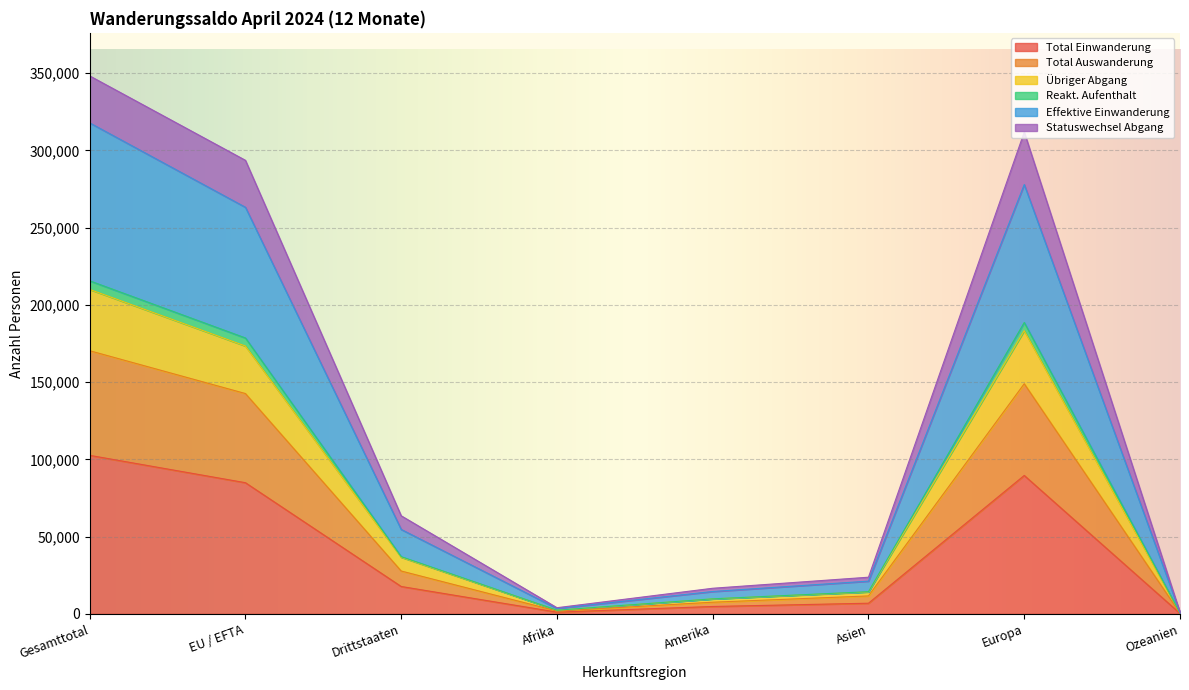

At which label does Total Einwanderung reach its peak?

Gesamttotal